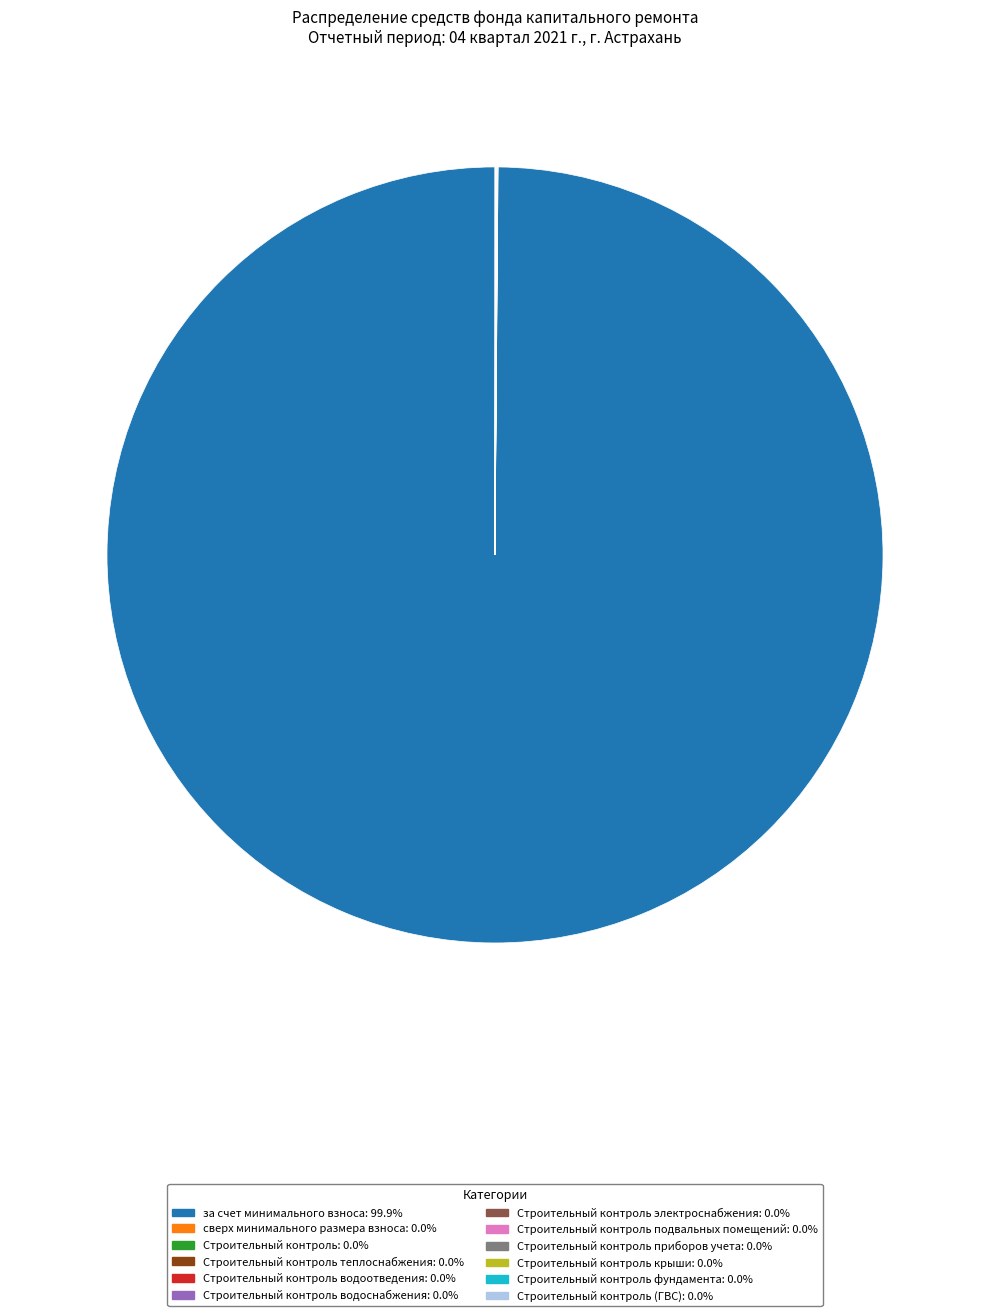

Is there any slice that represents more than half of the pie?

Yes